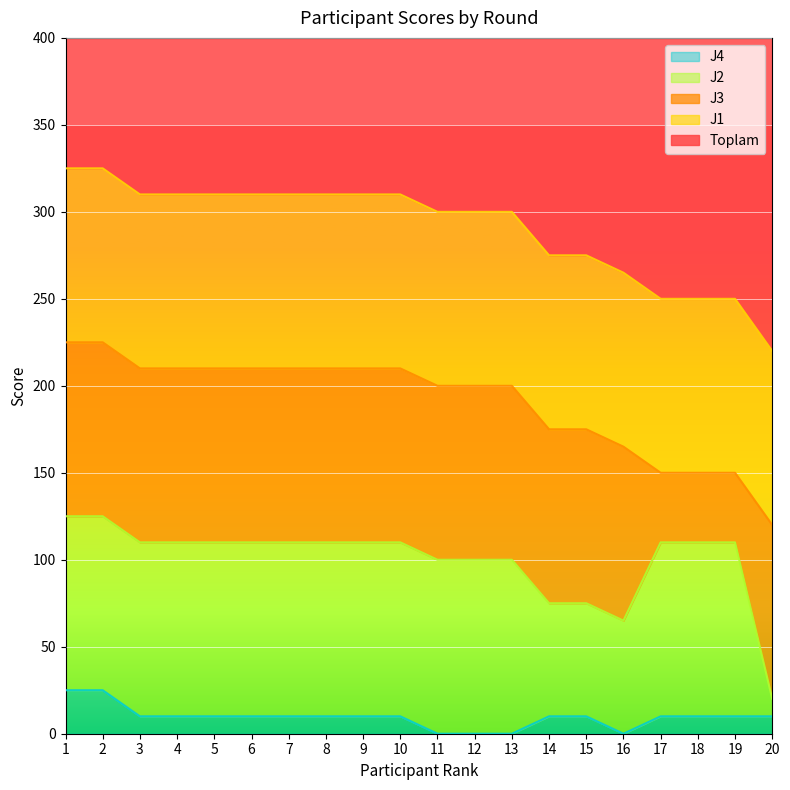

What is the lowest value of the J3 series?

40